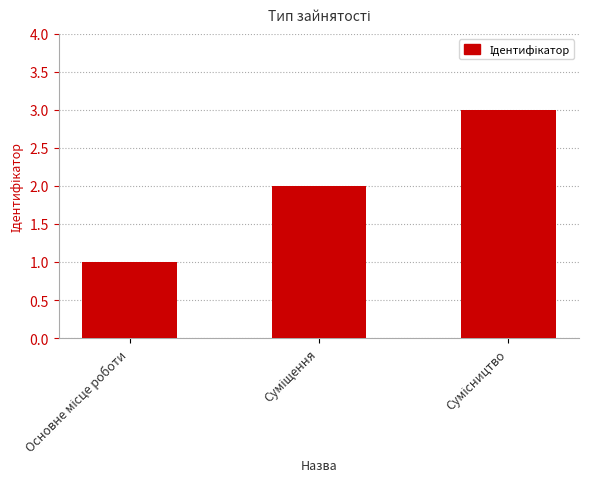

What is the sum of all values?

6